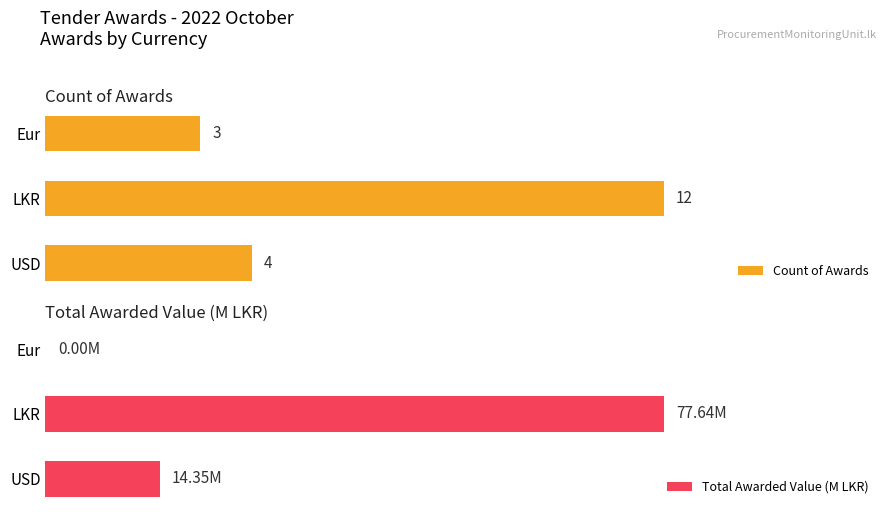

At which label does Count of Awards reach its peak?

LKR